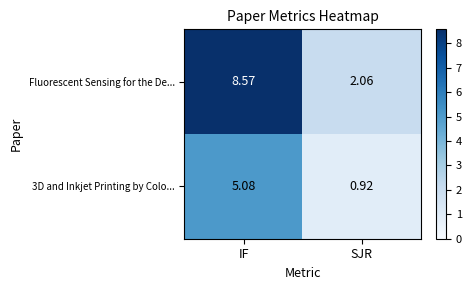

How many distinct data groups are displayed?

2